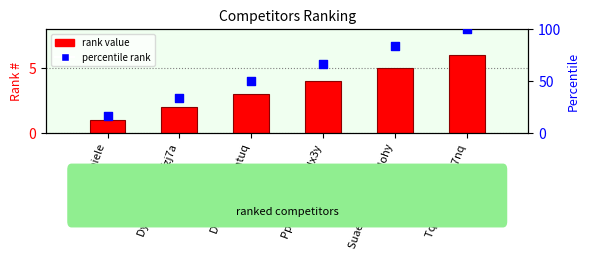

Which series reaches the maximum Y coordinate?

percentile rank within sample